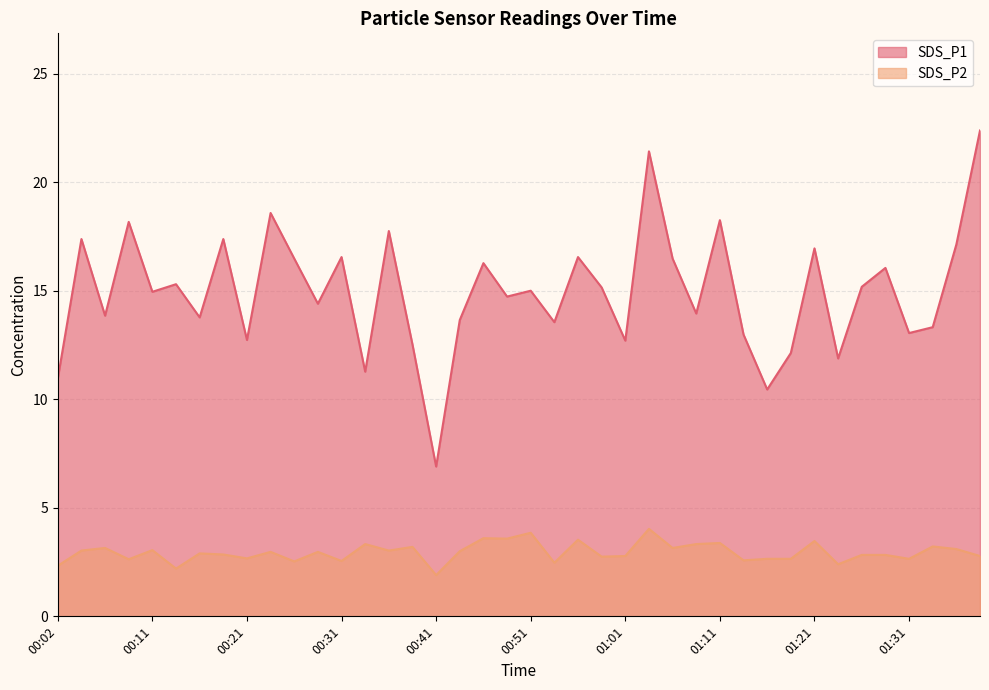

Which has a higher value, 00:14 or 00:07?

00:14